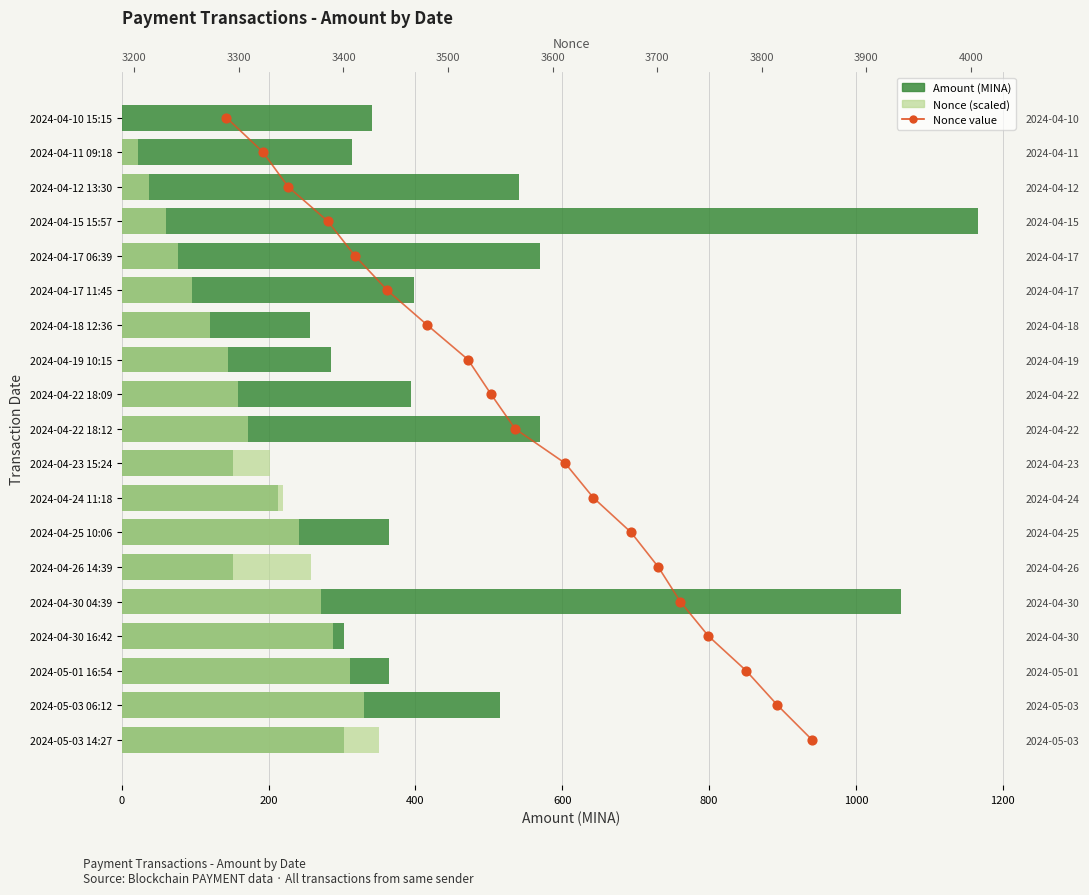

Which series has the largest Y range (max minus min)?

Amount